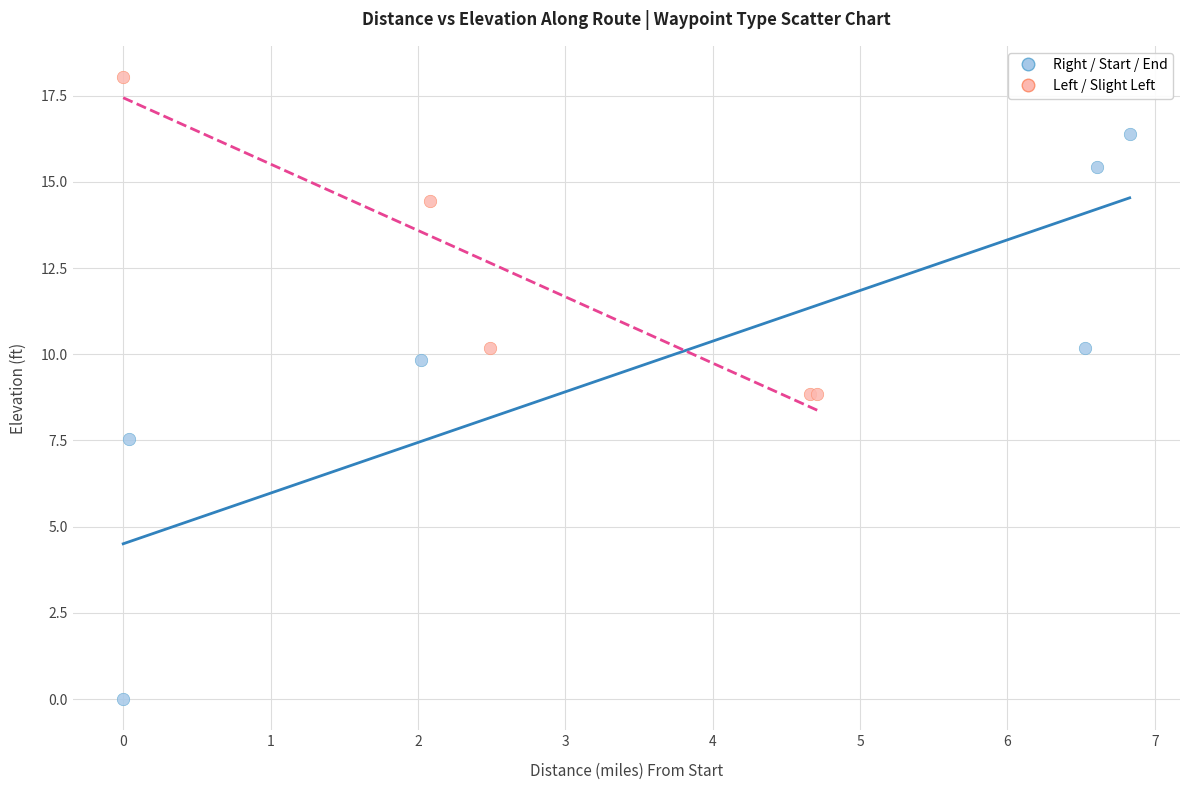

What are all the series names shown in the legend?

Right / Start / End, Left / Slight Left